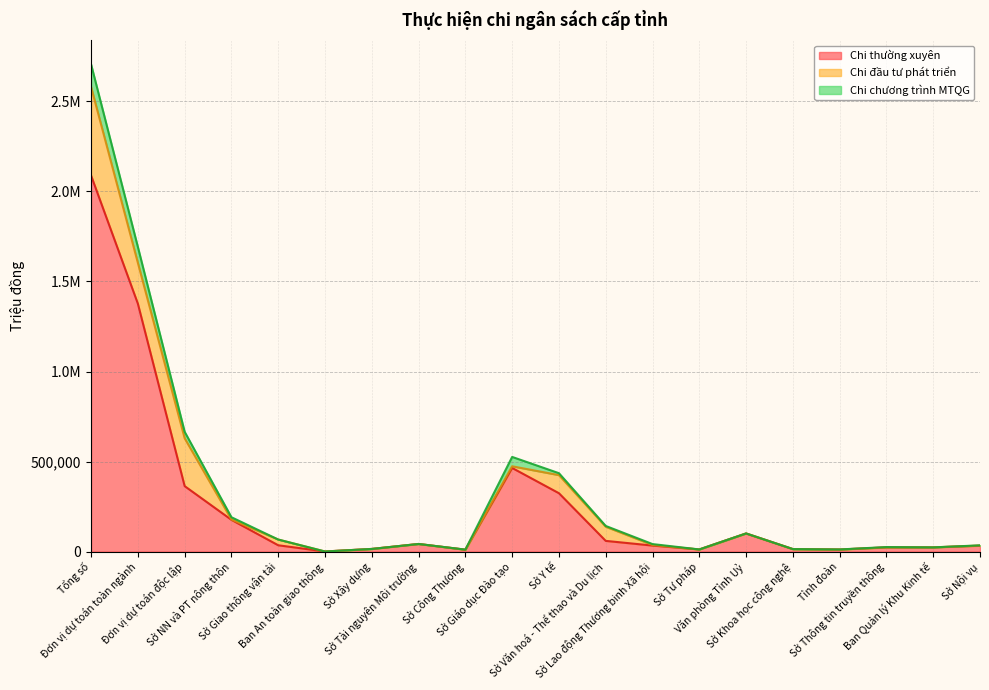

What is the greatest value displayed?

2088385.0